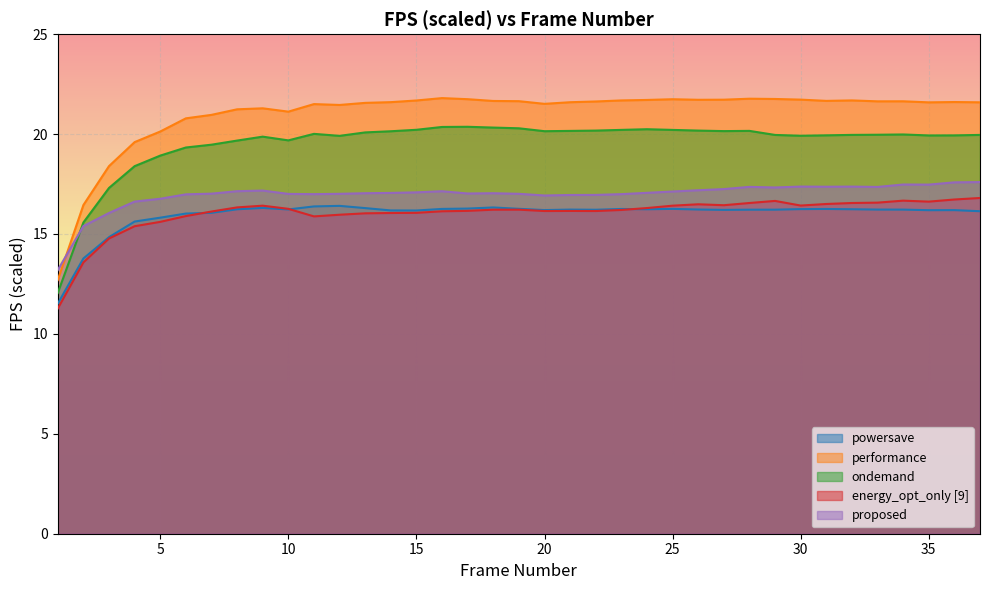

True or false: powersave has more than 1 points higher than both neighbors.

True